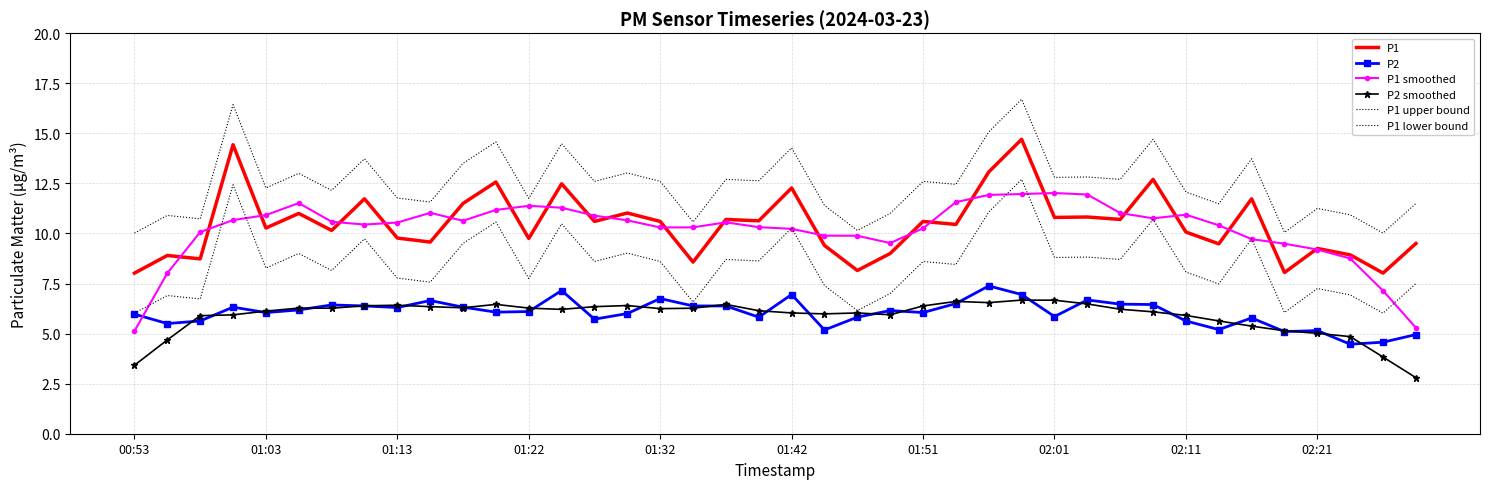

How many times do P1 smoothed and P1 lower bound cross each other?

10